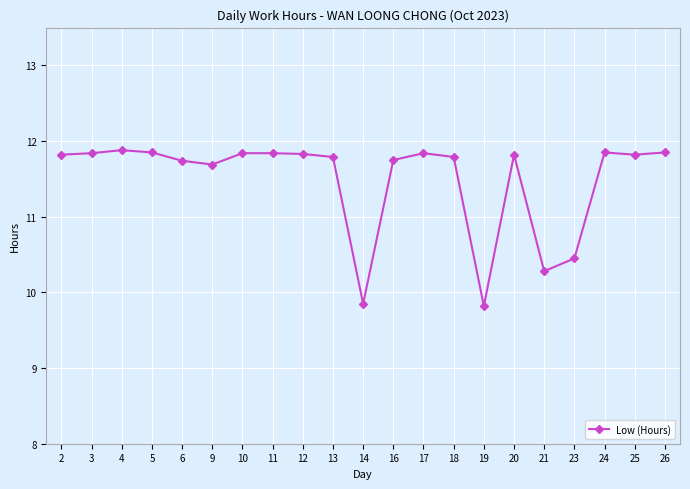

The chart shows a value of 20.6 at 26. True or false?

False